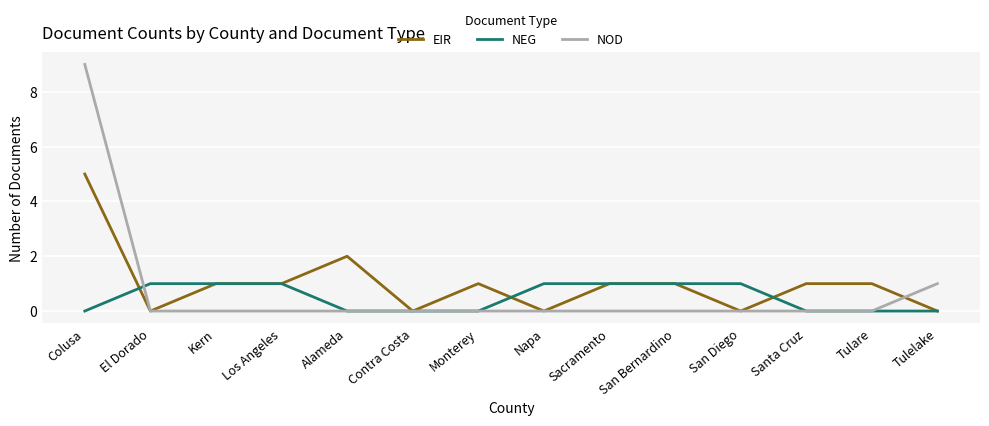

How many values in the NEG series are below 1?

7